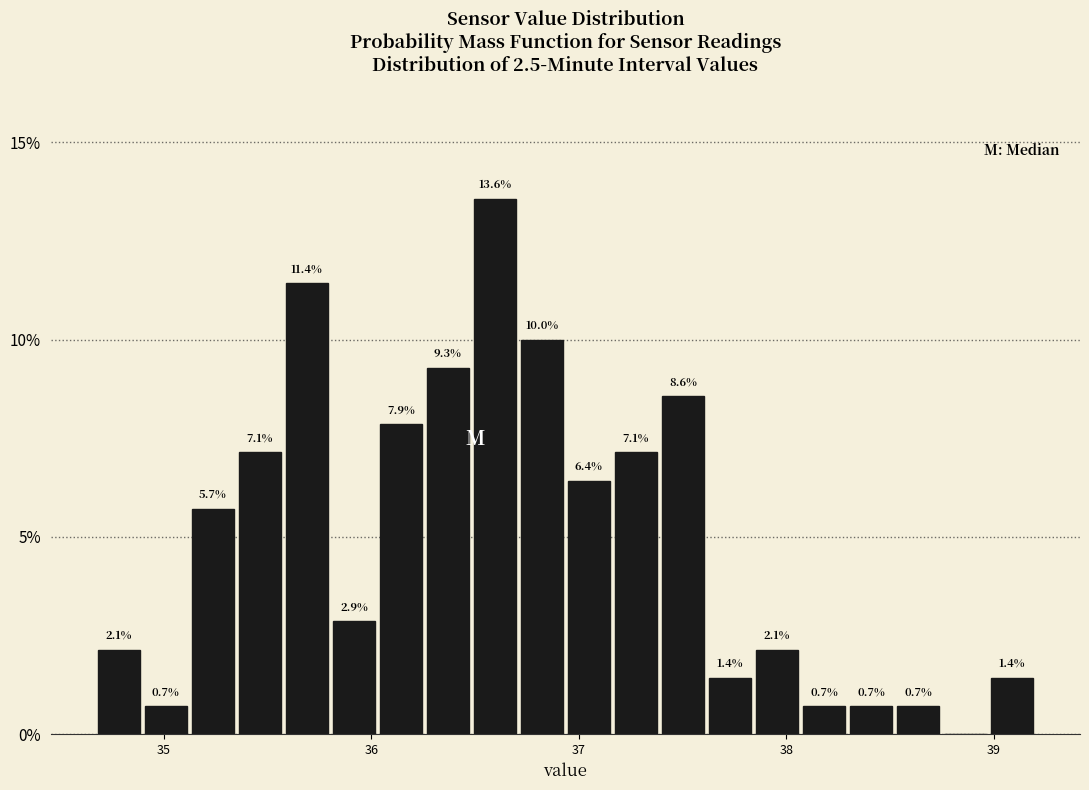

Around what value on the x-axis is the tallest bar? Give the approximate position of its centre, as read against the axis.

36.6